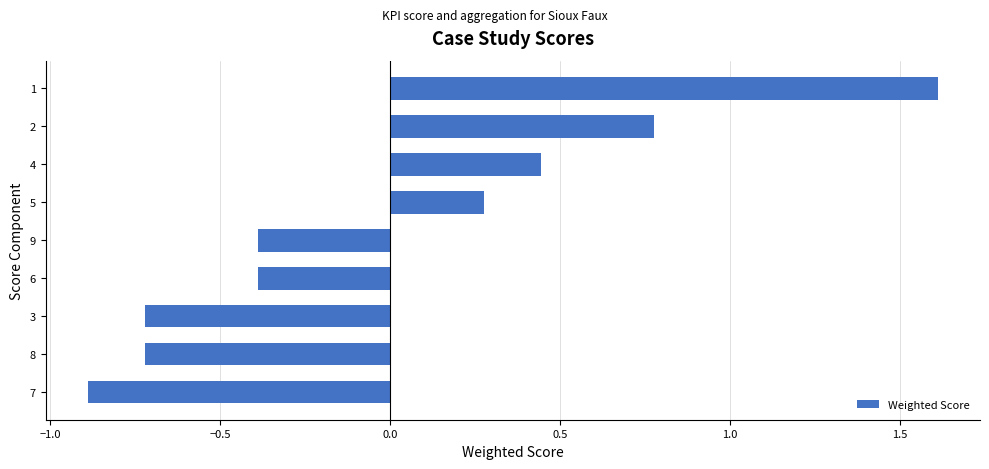

Is it true that the value at 8 is 2.4?

False